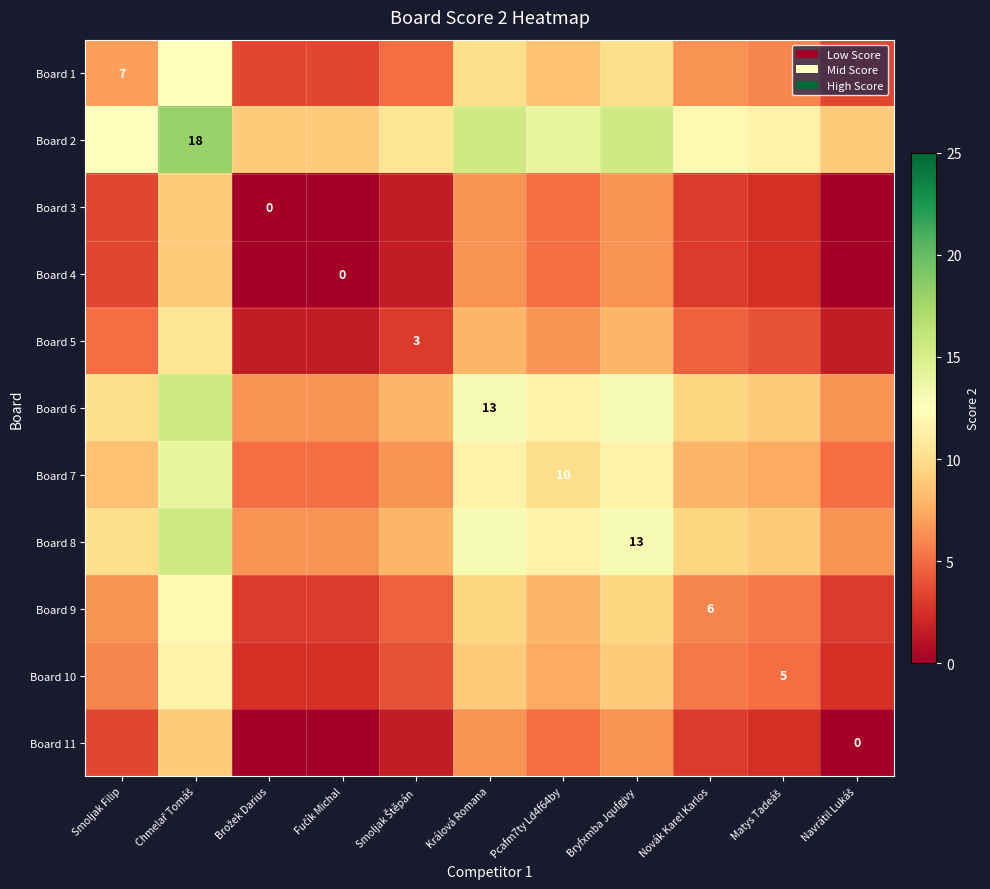

What is the spread (max minus min) of values at Králová Romana?

9.0